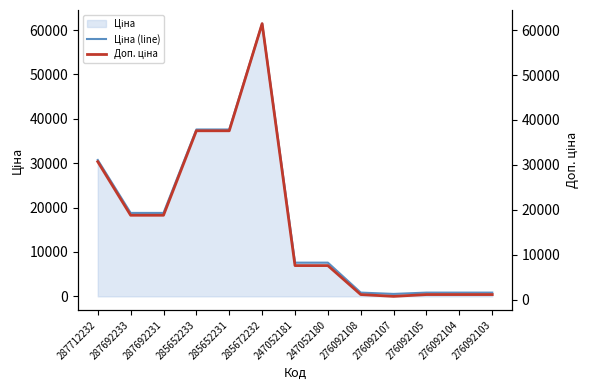

At which label does Ціна (line) first exceed 7596?

287712232